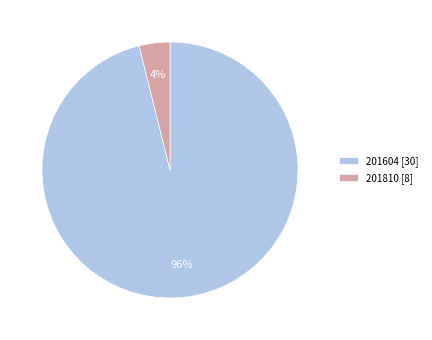

To the nearest percent, what is the average slice percentage?

50%